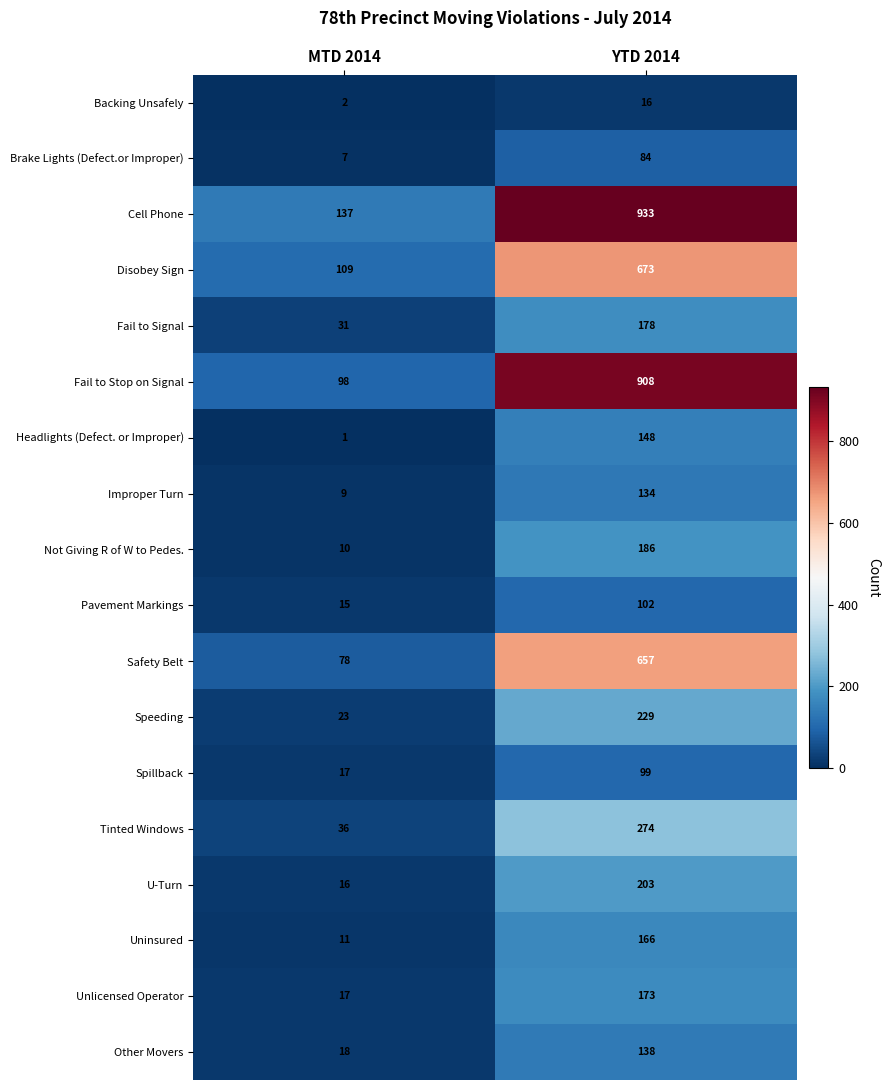

What is the sum of the Tinted Windows values at YTD 2014 and MTD 2014?

310